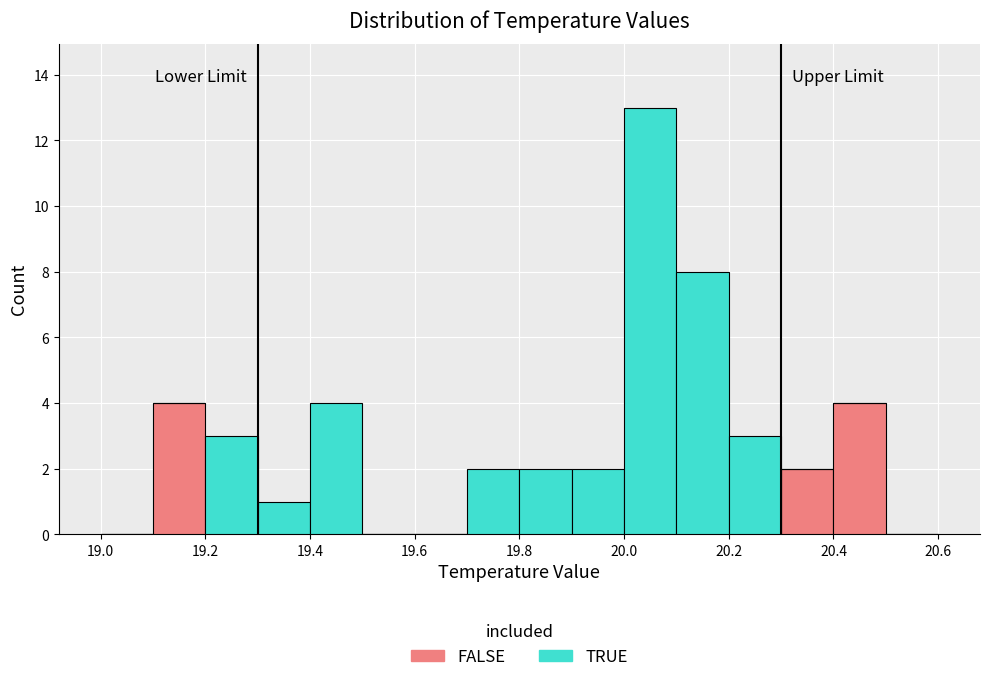

Reading left to right, list every stacked bar in this chart as the range it spans on the x-axis followed by its total height. The values are not printed on the chart, so give them approximately, as read against the axis.

19.0 to 19.1: 0
19.1 to 19.2: 4
19.2 to 19.3: 3
19.3 to 19.4: 1
19.4 to 19.5: 4
19.5 to 19.6: 0
19.6 to 19.7: 0
19.7 to 19.8: 2
19.8 to 19.9: 2
19.9 to 20.0: 2
20.0 to 20.1: 13
20.1 to 20.2: 8
20.2 to 20.3: 3
20.3 to 20.4: 2
20.4 to 20.5: 4
20.5 to 20.6: 0